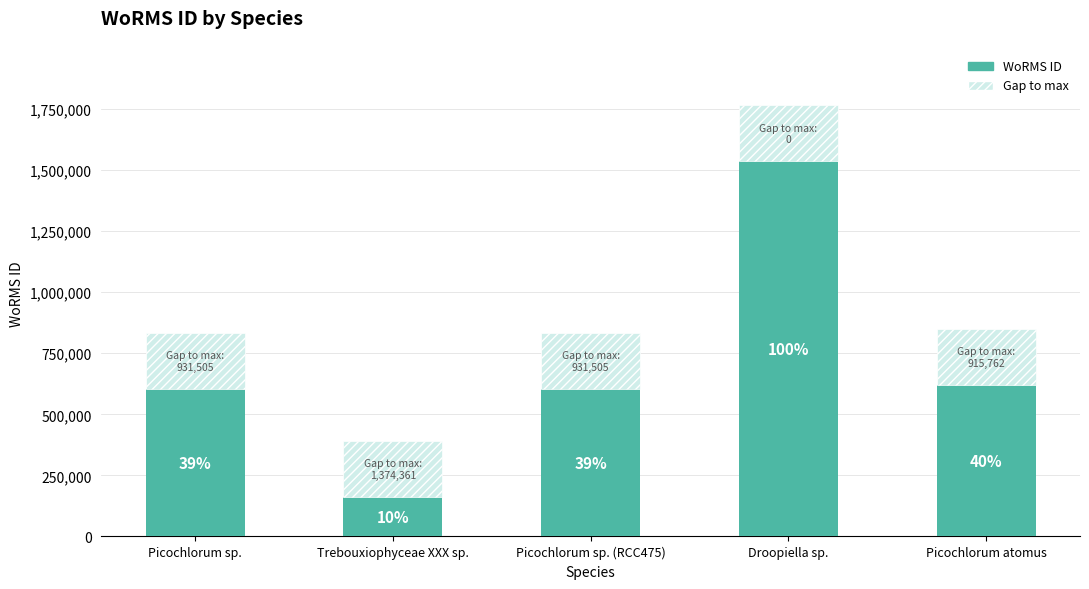

What are all the series names shown in the legend?

WoRMS ID, Gap to max